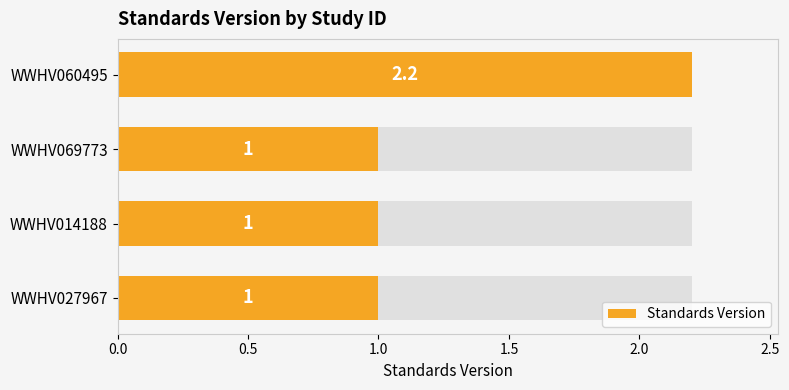

True or false: the data shows 1.0 at WWHV014188.

True